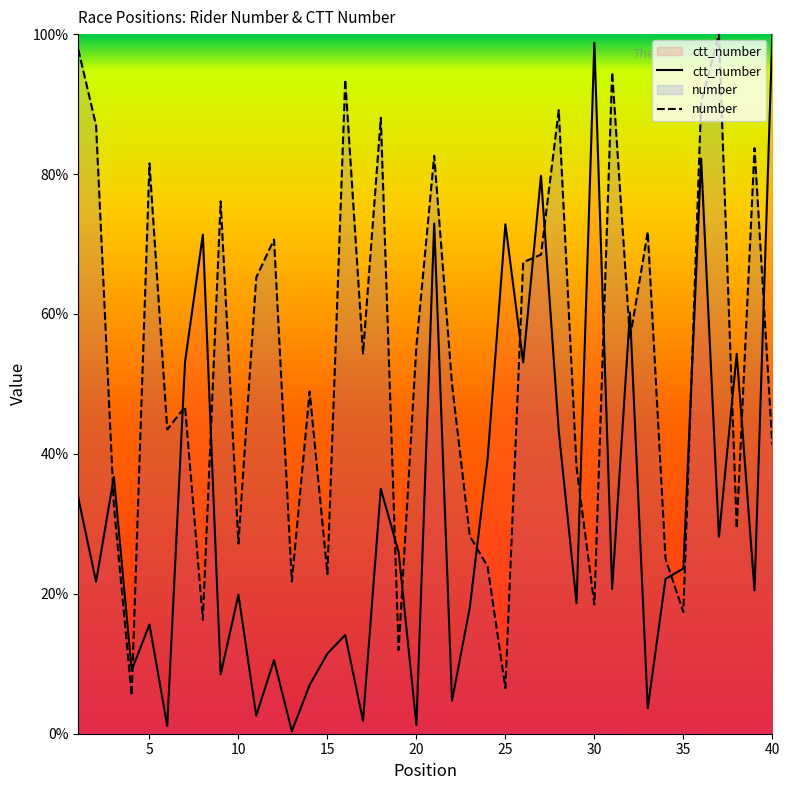

What are all the series names shown in the legend?

ctt_number, number